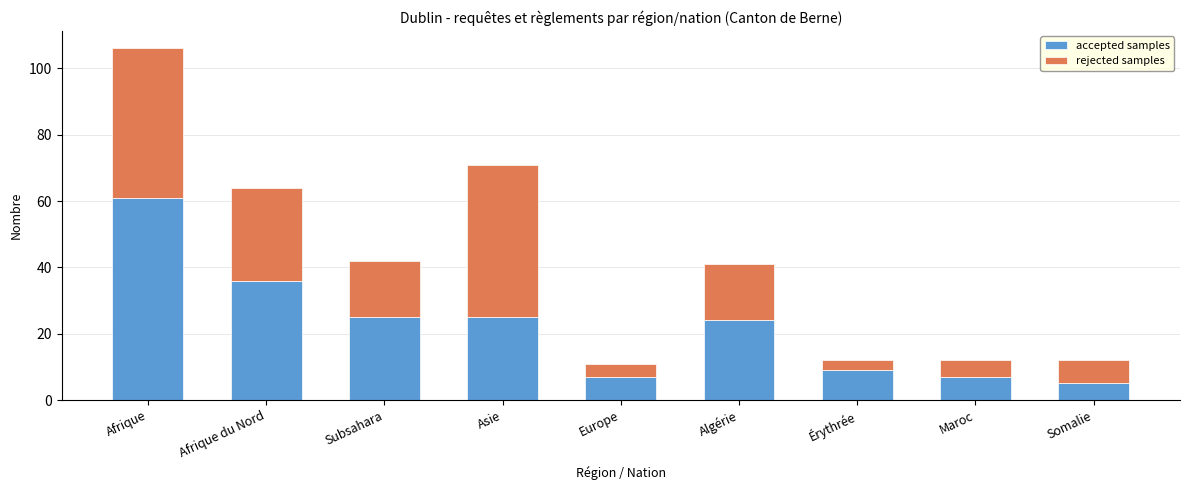

Is it true that accepted samples equals 9 at Somalie?

False